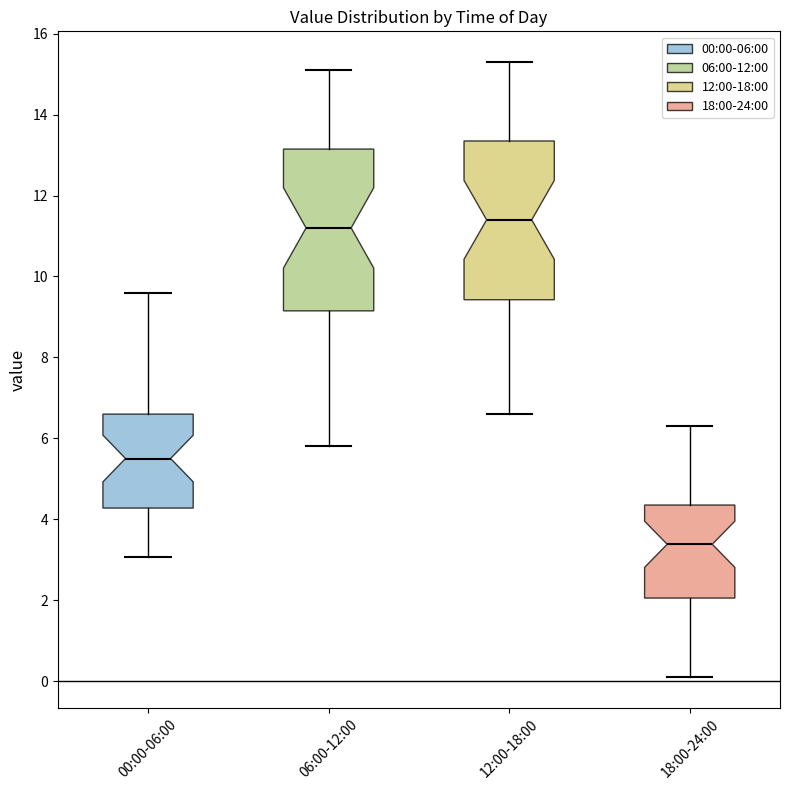

Where is the lower edge of the box for 18:00-24:00 on the y-axis? The values are not printed on the chart, so give them approximately, as read against the axis.

2.0